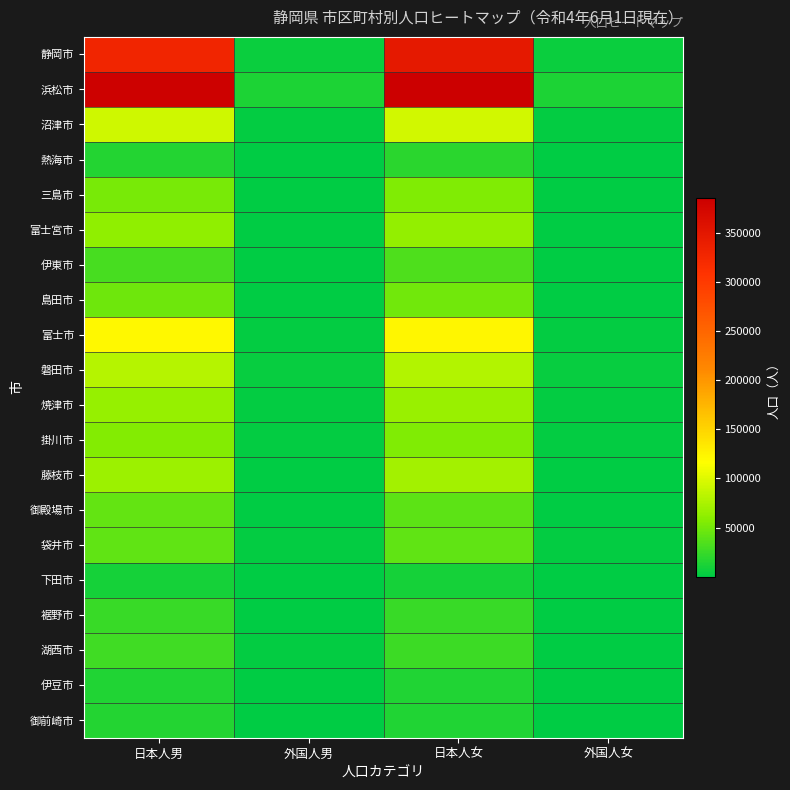

At which category is the sum across all series the highest?

日本人女